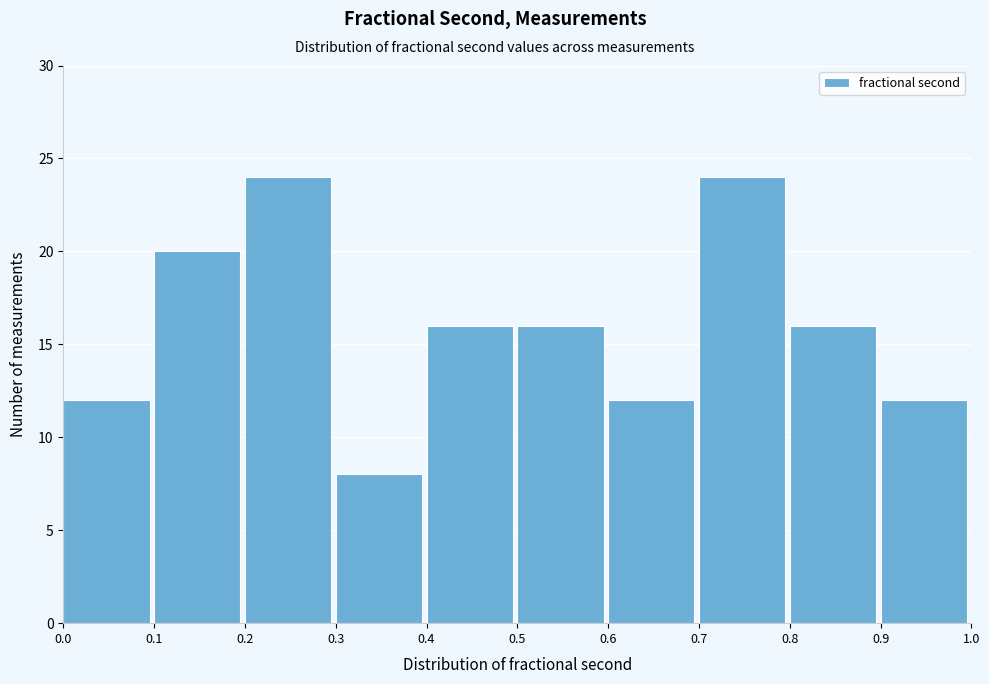

Reading left to right, list every bar in this chart as the range it spans on the x-axis followed by its height. The values are not printed on the chart, so give them approximately, as read against the axis.

0.0 to 0.1: 12
0.1 to 0.2: 20
0.2 to 0.3: 24
0.3 to 0.4: 8
0.4 to 0.5: 16
0.5 to 0.6: 16
0.6 to 0.7: 12
0.7 to 0.8: 24
0.8 to 0.9: 16
0.9 to 1.0: 12